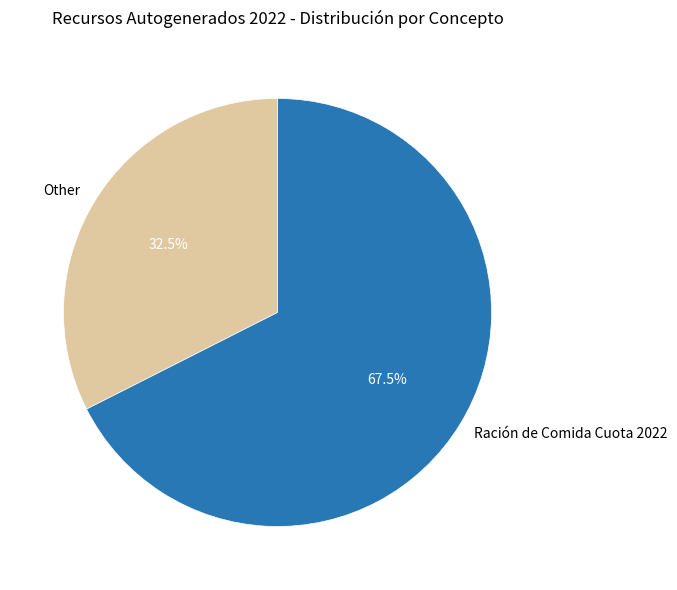

Do Ración de Comida Cuota 2022 and Other together represent more than half of the pie?

Yes